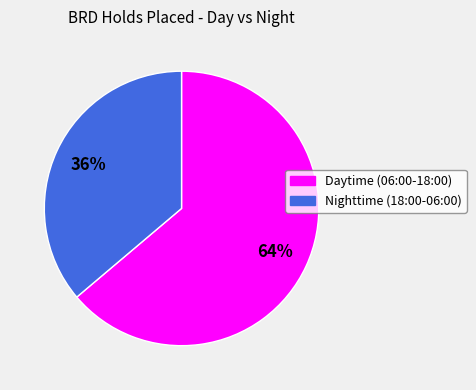

To the nearest percent, what is the average slice percentage?

50%